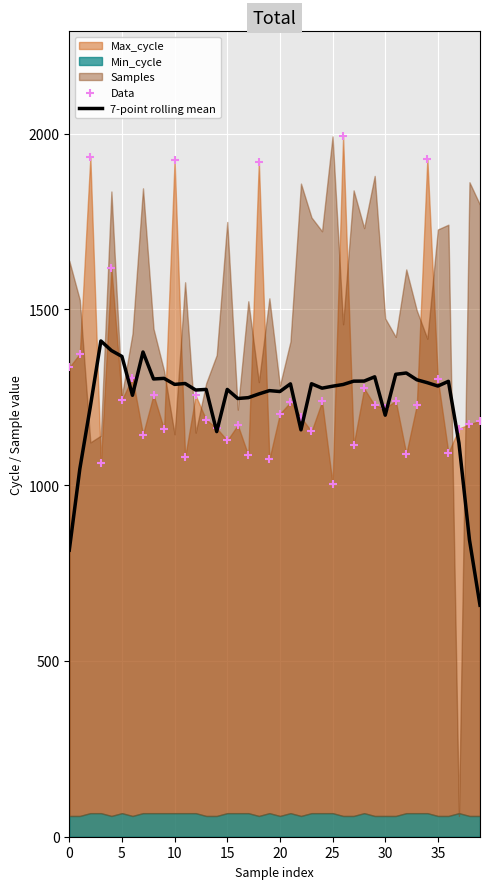

Is the value of 7-point rolling mean at 36 greater than the value of Data at 26?

No